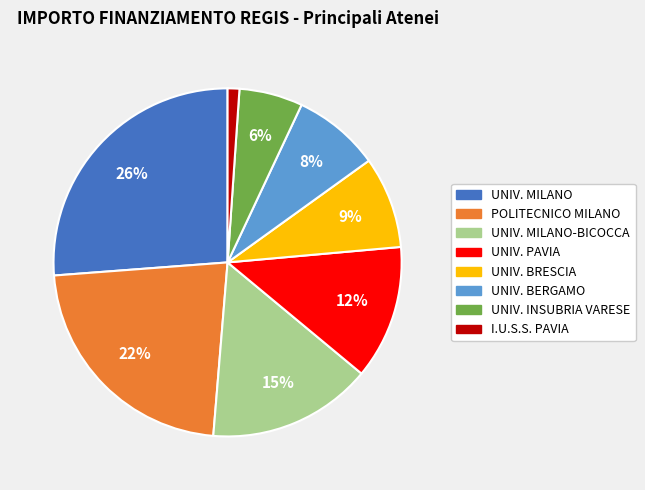

Is there a majority slice in this chart?

No